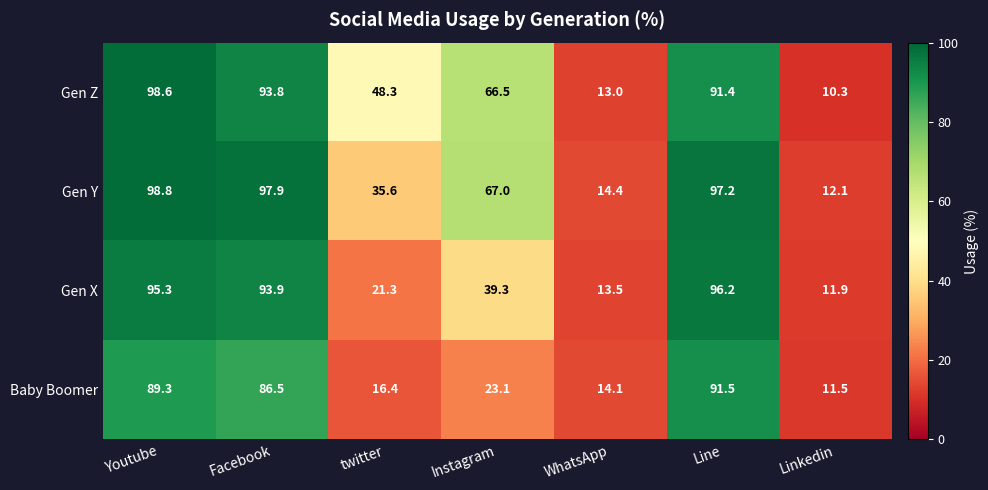

What value does the Gen Y series have at Youtube?

98.8